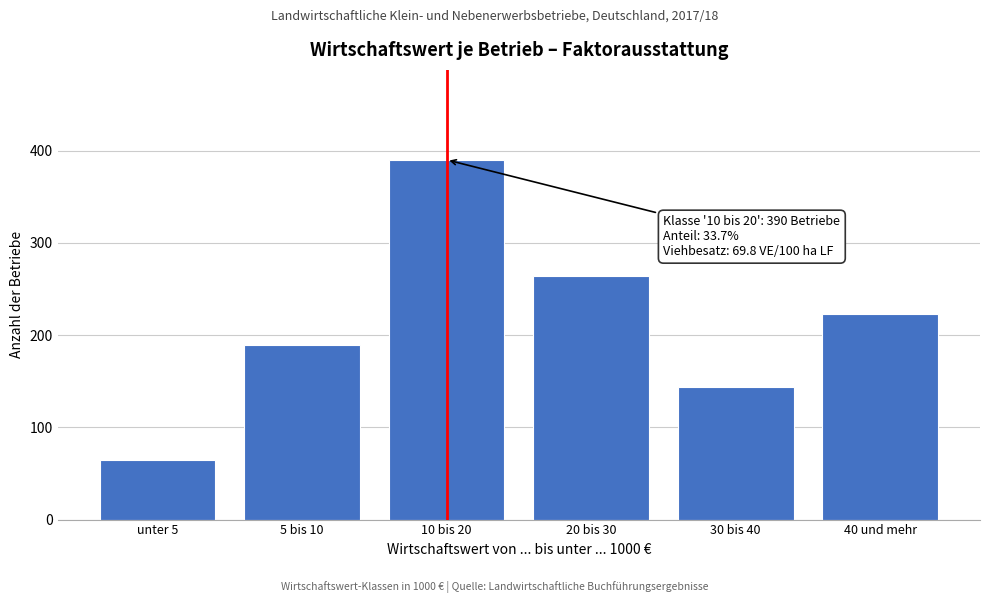

Reading left to right, transcribe all the data shown in this chart.

65	189	390	264	144	223